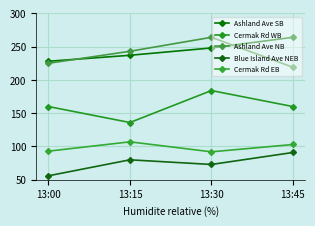

What is the minimum value shown in the chart?

56